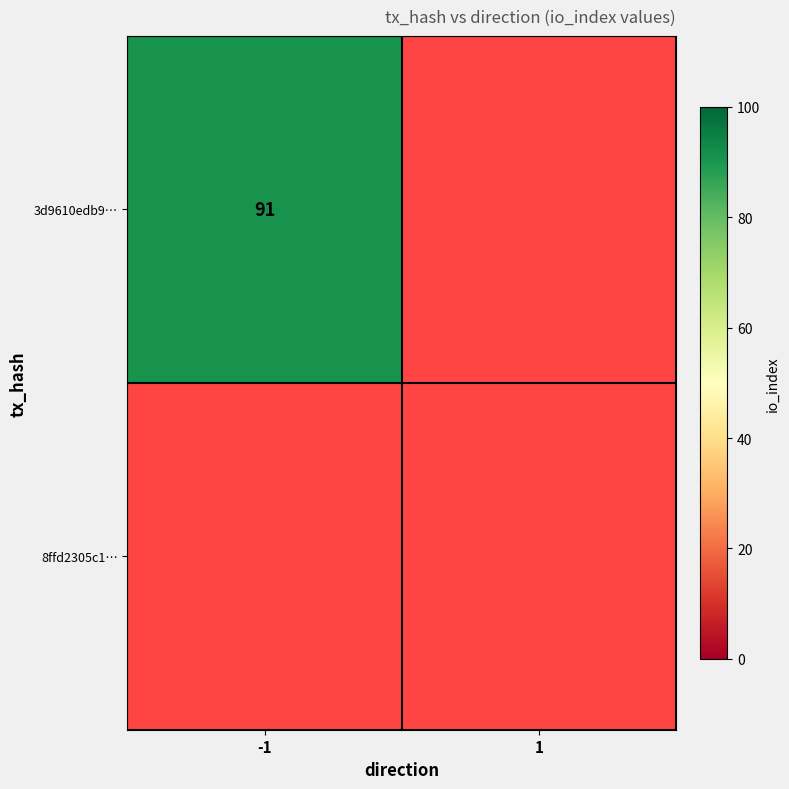

What is the maximum value shown in the chart?

91